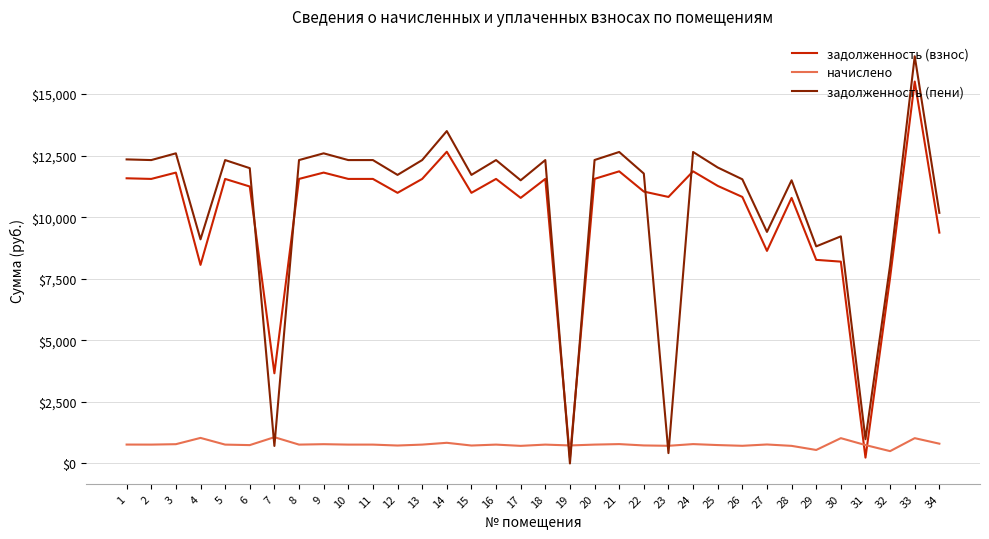

Is the value of начислено at 5 greater than the value of задолженность (взнос) at 34?

No